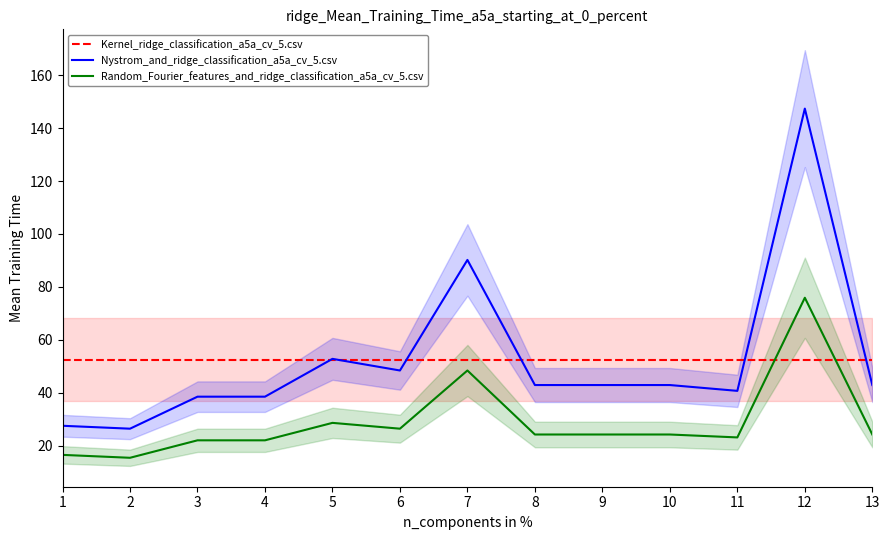

The Random_Fourier_features_and_ridge_classification_a5a_cv_5.csv series shows 22.0 at 4. True or false?

True